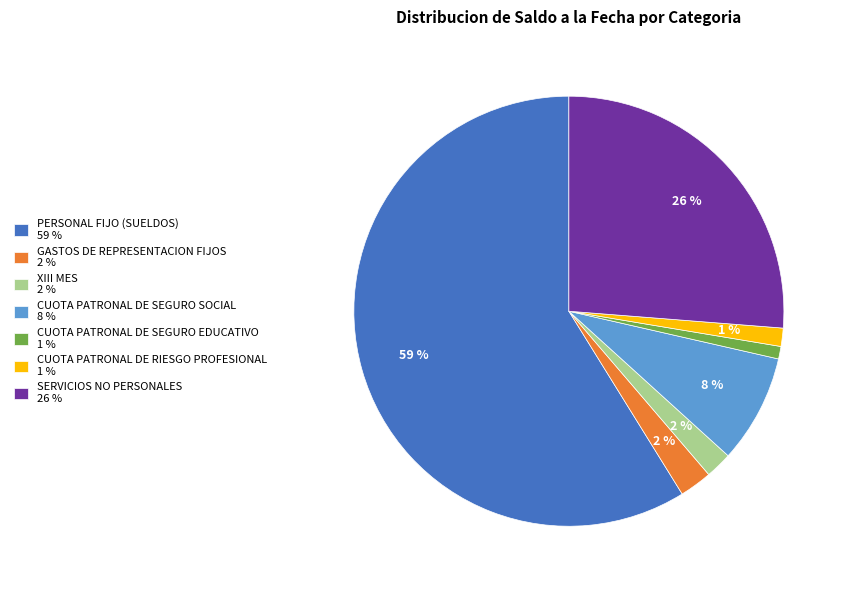

Is the sum of PERSONAL FIJO (SUELDOS) and CUOTA PATRONAL DE SEGURO EDUCATIVO greater than half?

Yes